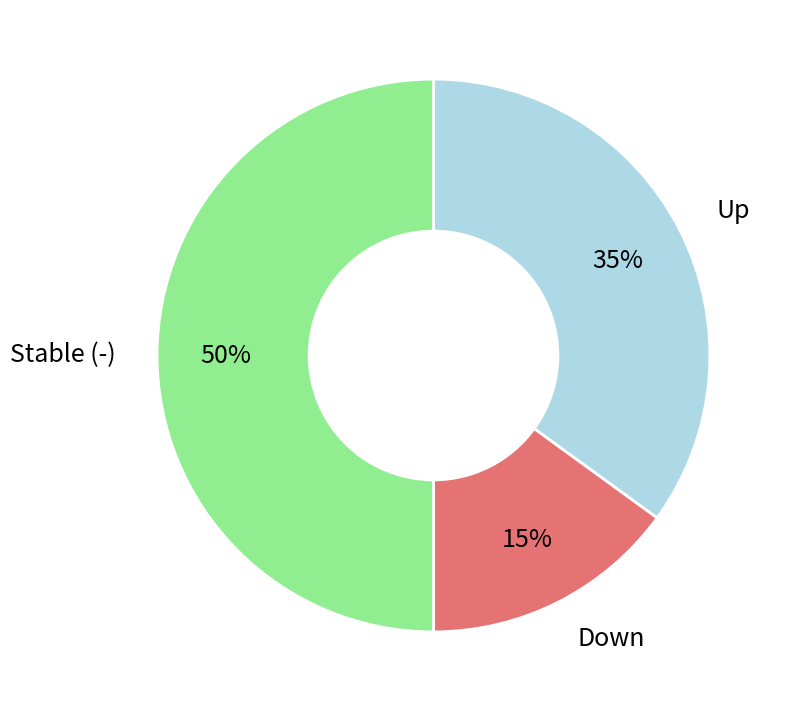

To the nearest percent, what is the average slice percentage?

33%